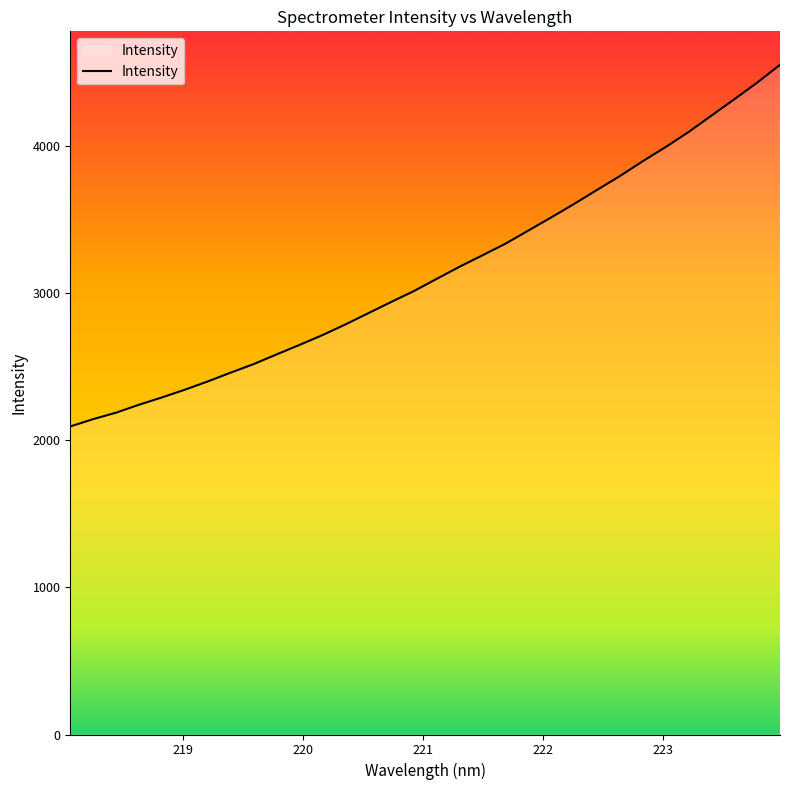

What is the smallest value displayed?

2092.2